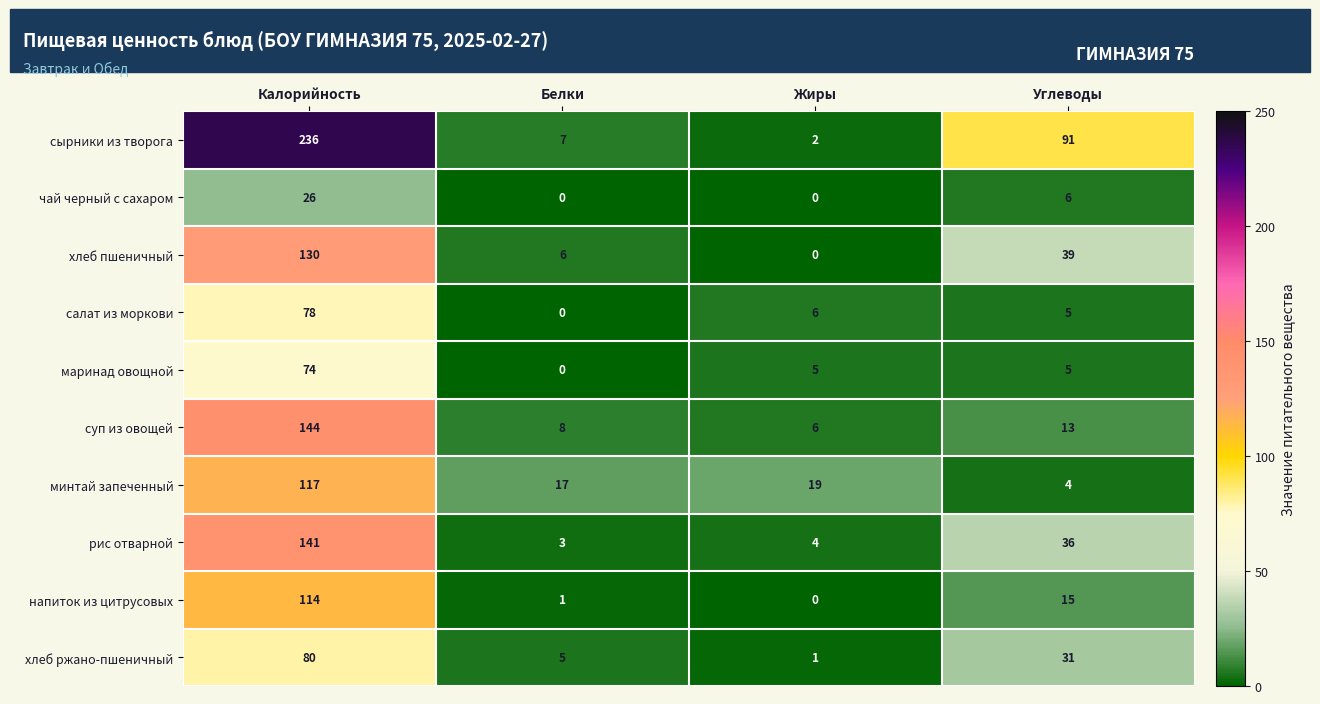

What is the difference between the highest and lowest values at Белки?

17